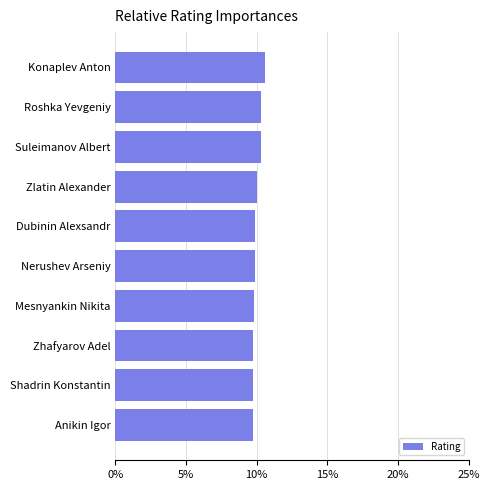

What is the difference between the second highest and minimum values?

0.6